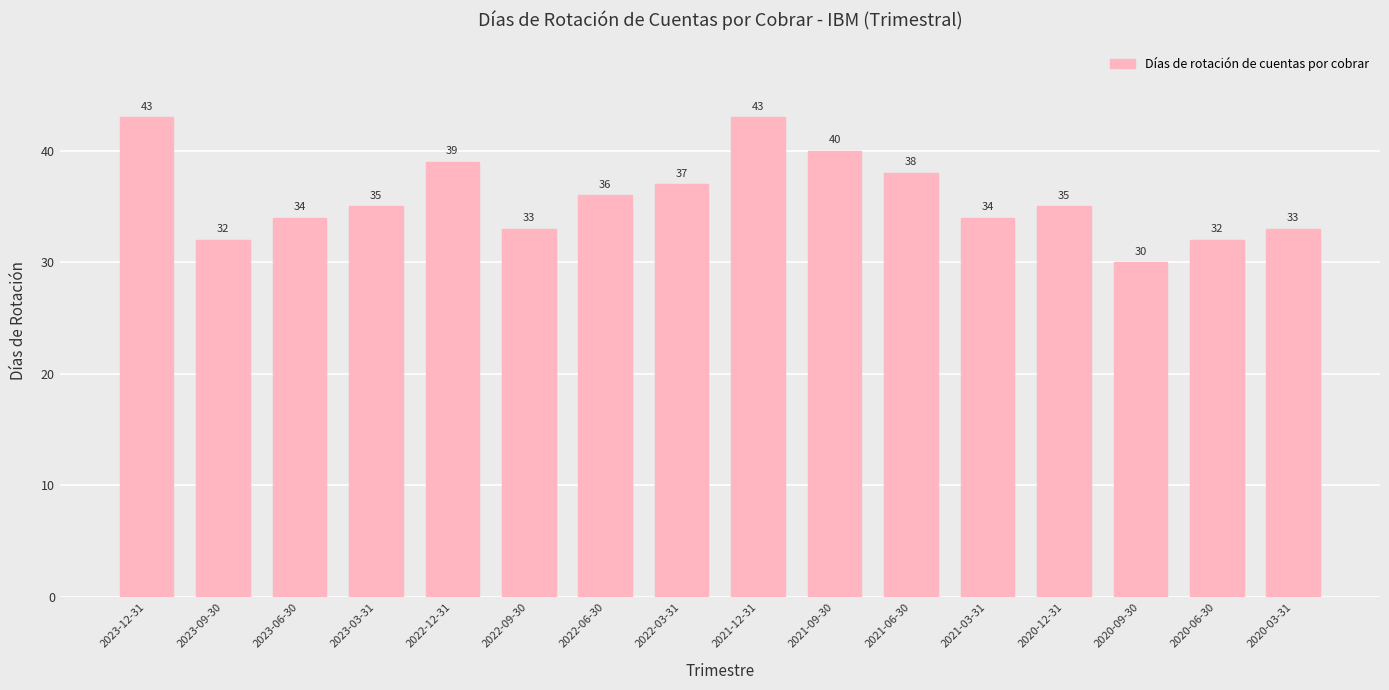

Are the bars horizontal?

No